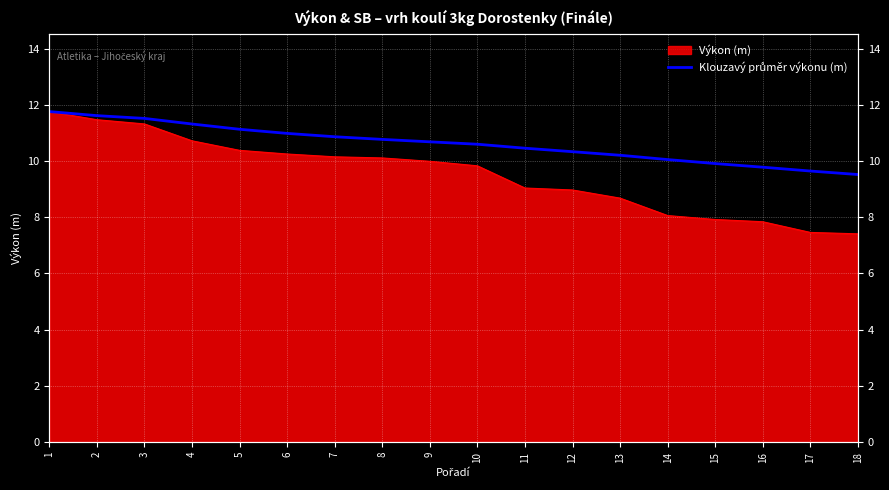

The chart shows a value of 3.3 at 15. True or false?

False